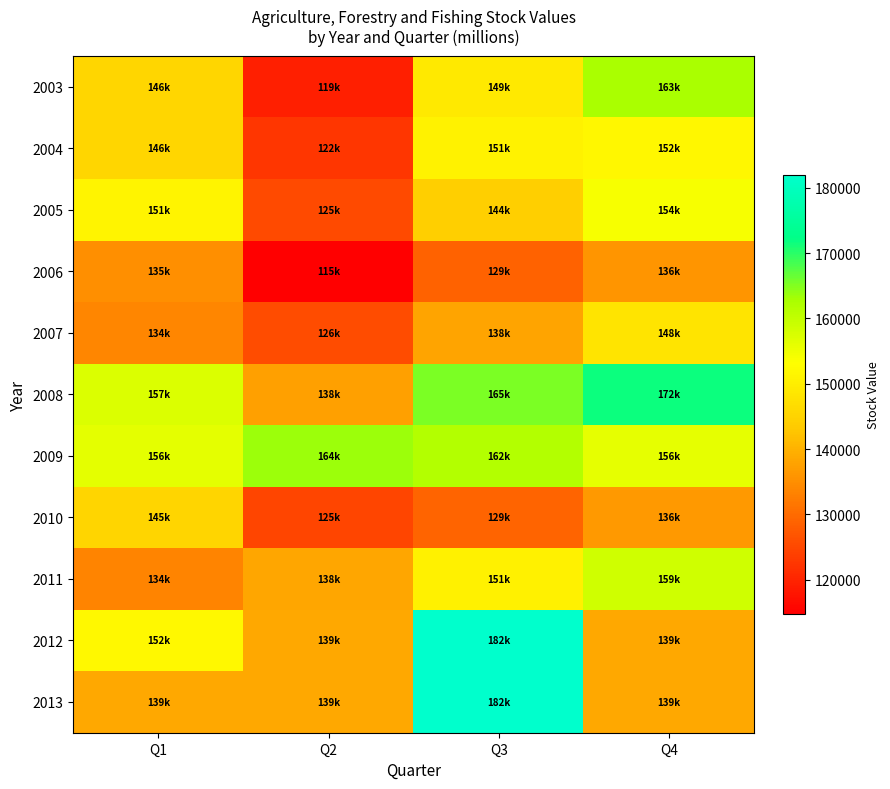

Which label corresponds to the smallest value in the chart?

Q2